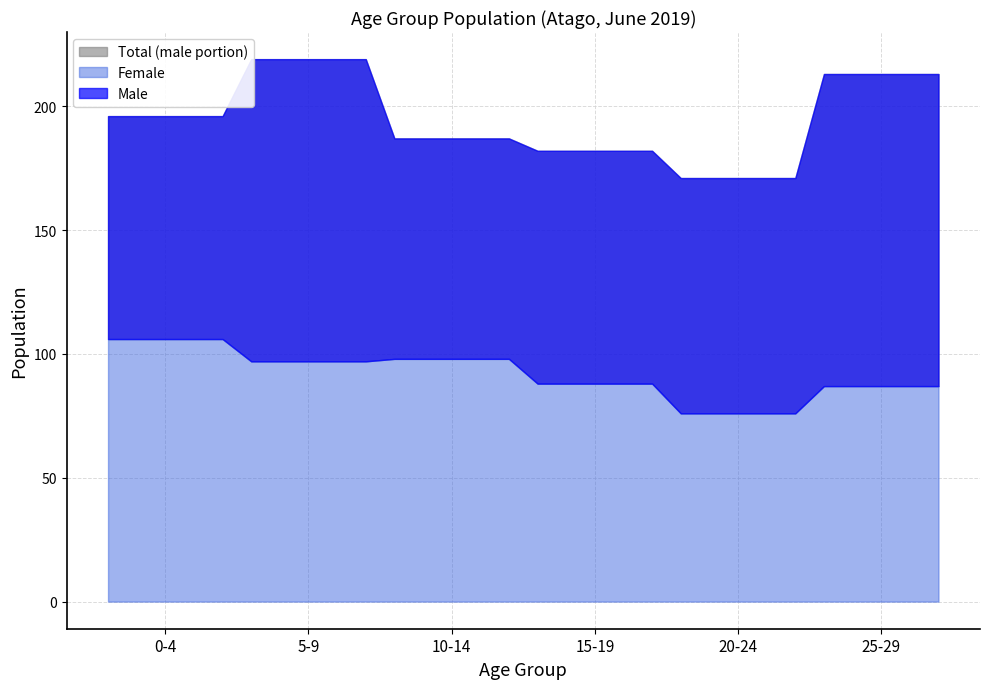

What is the sum of all total values?

1168